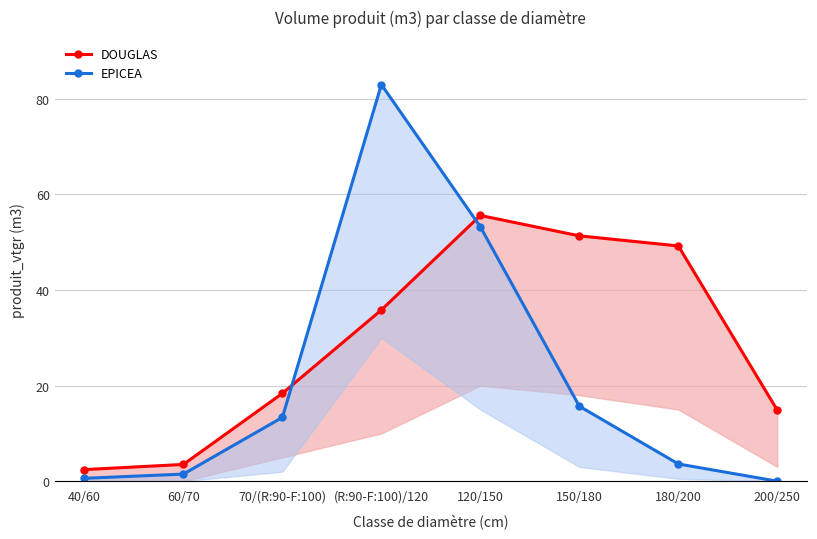

Which series has the largest total across all categories?

DOUGLAS